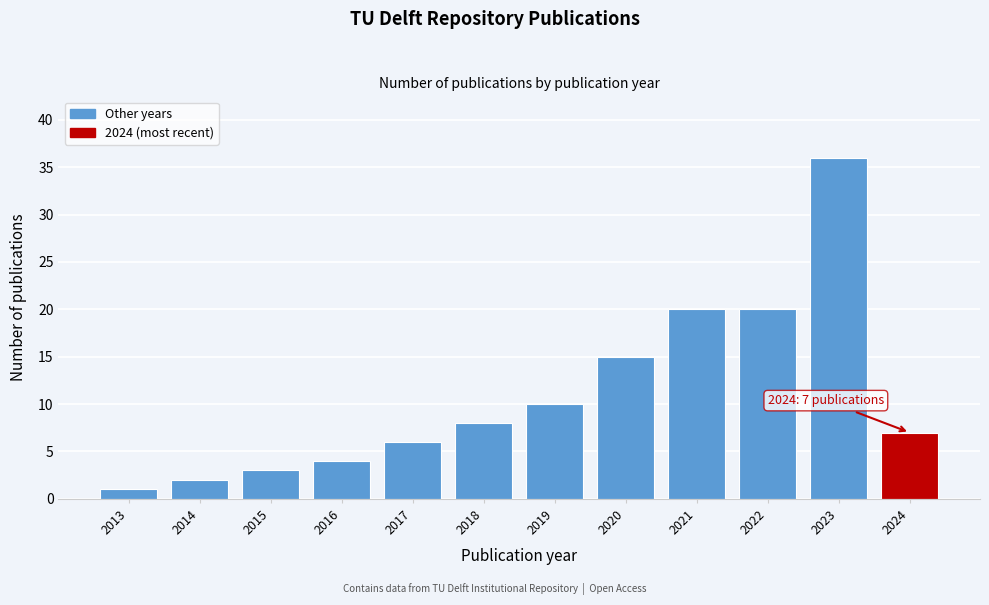

Reading left to right, extract all data points from this chart.

1	2	3	4	6	8	10	15	20	20	36	7